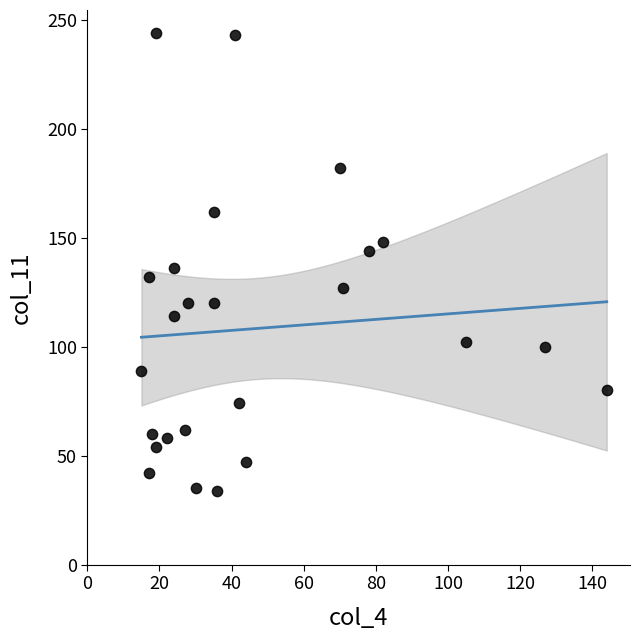

What is the range of Y values (max minus min)?

210